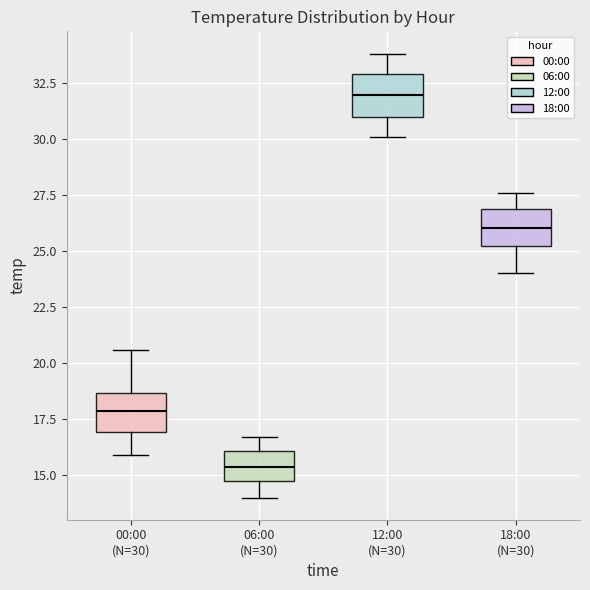

Which box has the lowest median line?

06:00 (N=30)